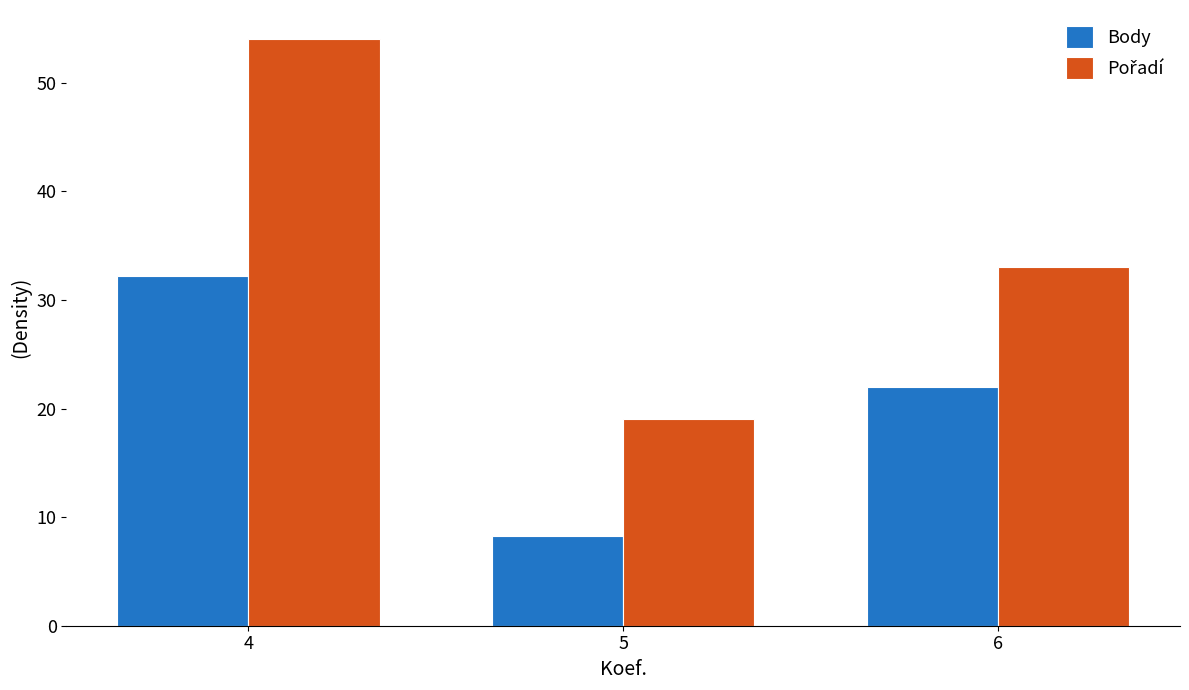

At which category is the sum across all series the highest?

4